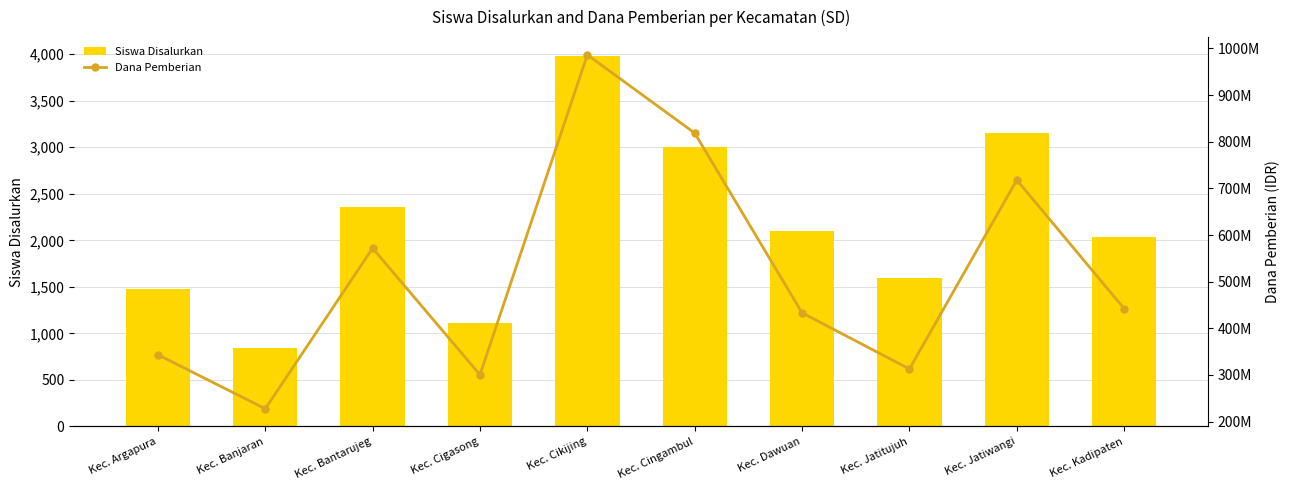

Which has a higher value, Kec. Jatitujuh or Kec. Cingambul?

Kec. Cingambul